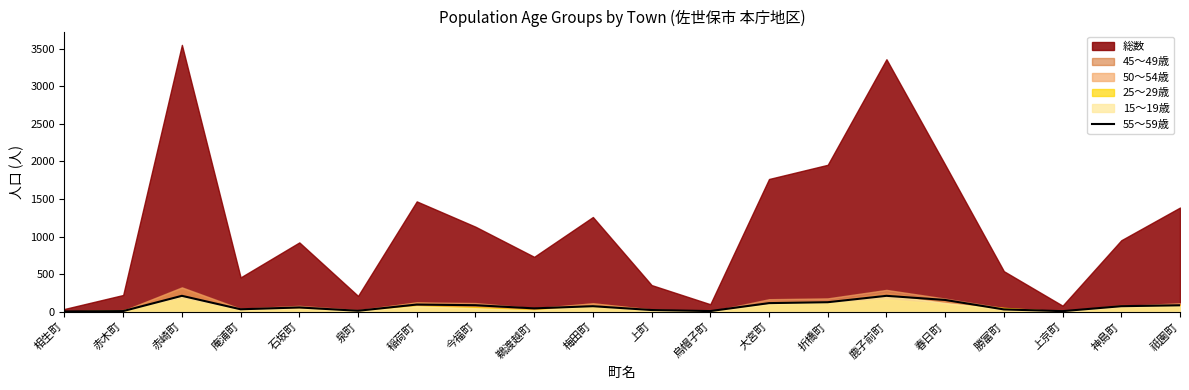

At which category does the data reach its first local valley?

庵浦町